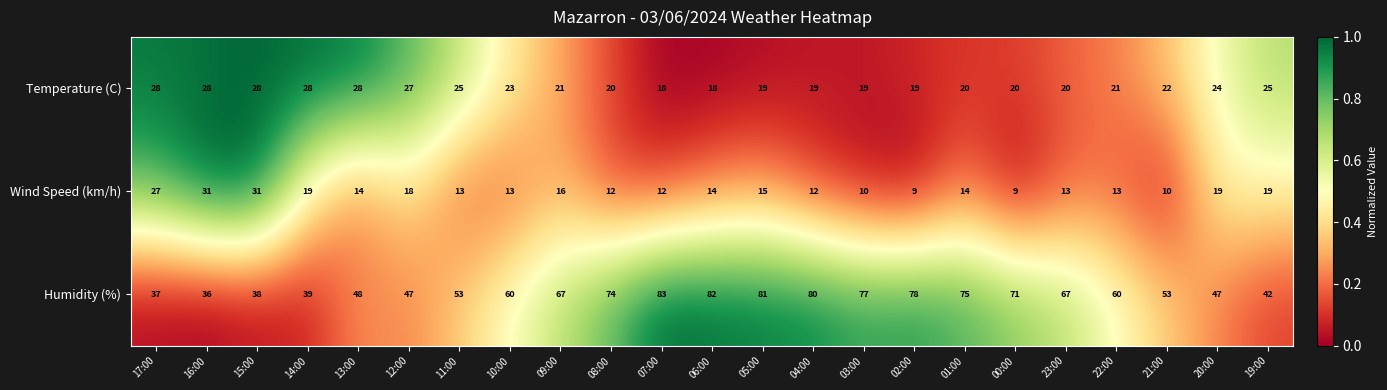

The value of Humidity (%) at 10:00 is 60. True or false?

True